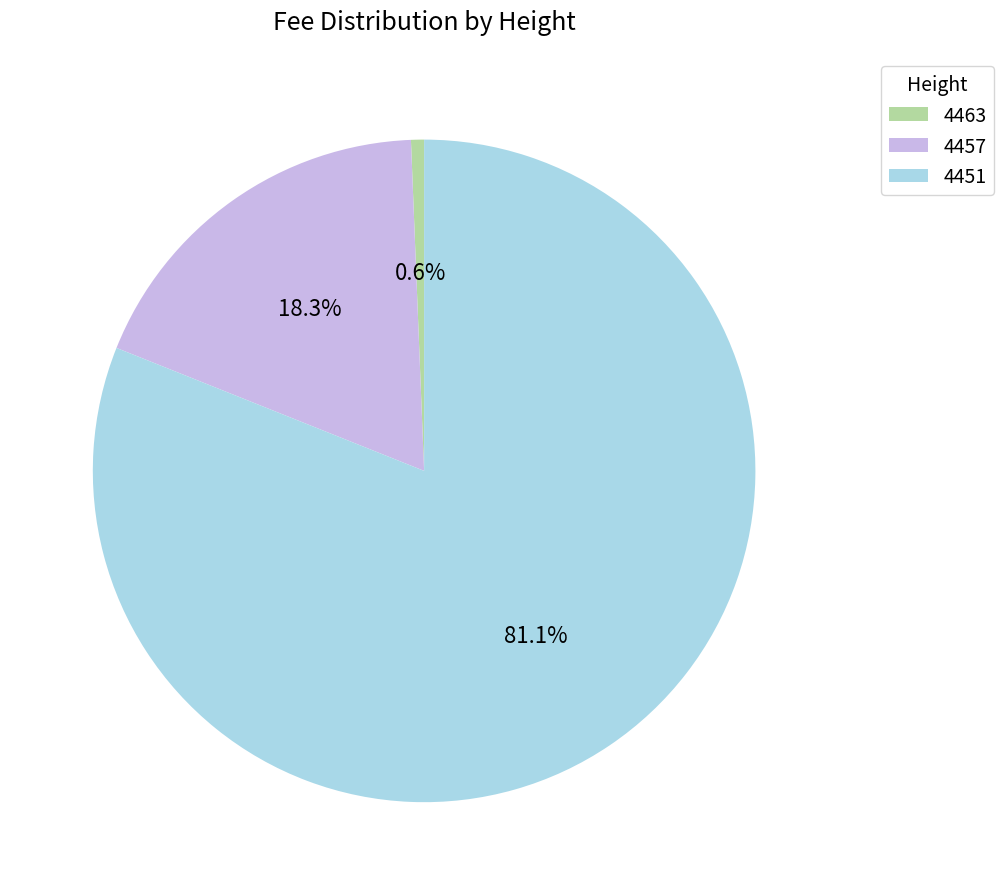

Which slice is the largest?

4451